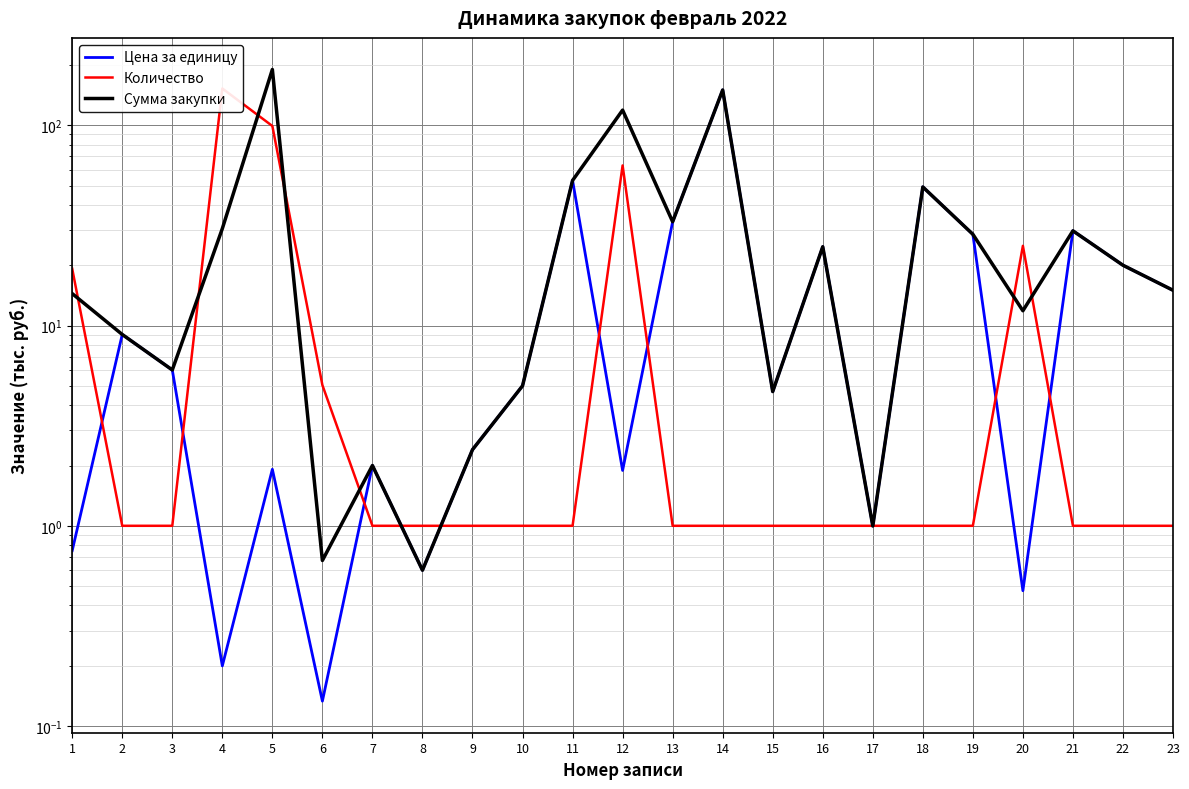

What is the difference between the highest and lowest values at 21?

28.7